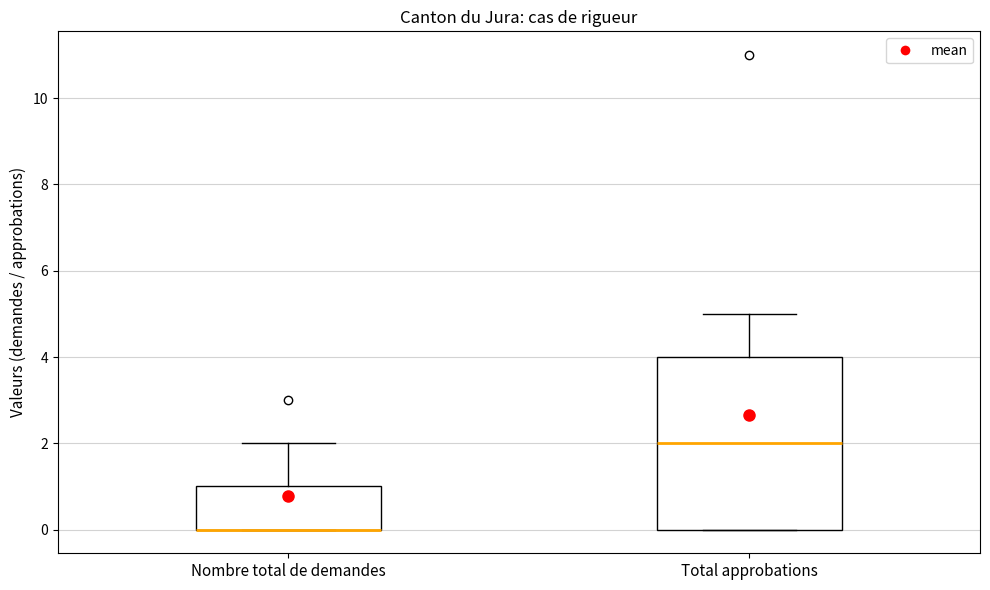

Reading left to right, transcribe this box plot: for each box, give where its median line is, the range the box spans, and where its two whiskers end, as read against the y-axis. The values are not printed on the chart, so give them approximately, as read against the axis.

Nombre total de demandes: median 0 (drawn on the box's lower edge), box 0 to 1, whiskers 0 to 2
Total approbations: median 2, box 0 to 4, whiskers 0 to 5